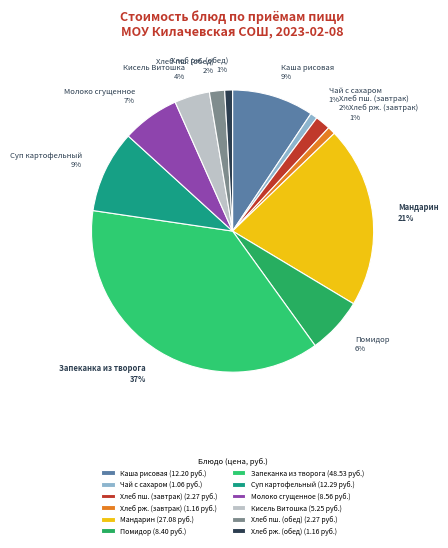

Is it true that Чай с сахаром is 1% of the pie?

True